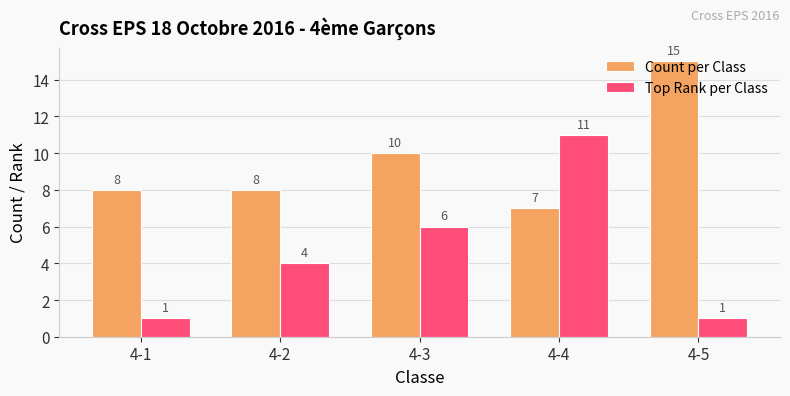

What is the sum of all Count per Class values?

48